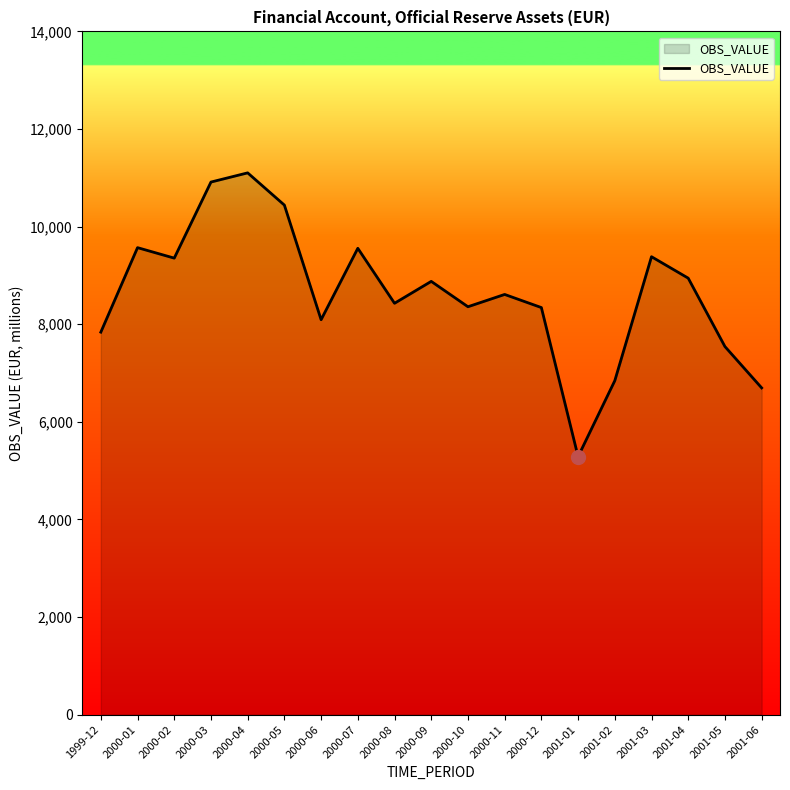

Between 2001-04 and 2000-11, which is larger?

2001-04